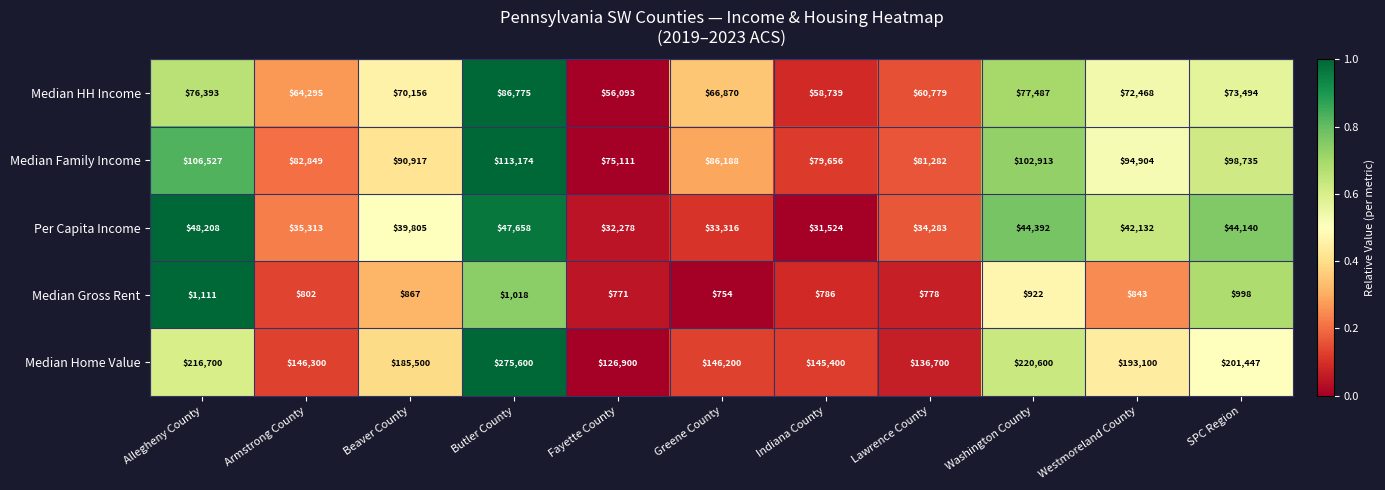

At SPC Region, list the series in order from smallest to largest.

Median Gross Rent, Per Capita Income, Median HH Income, Median Family Income, Median Home Value